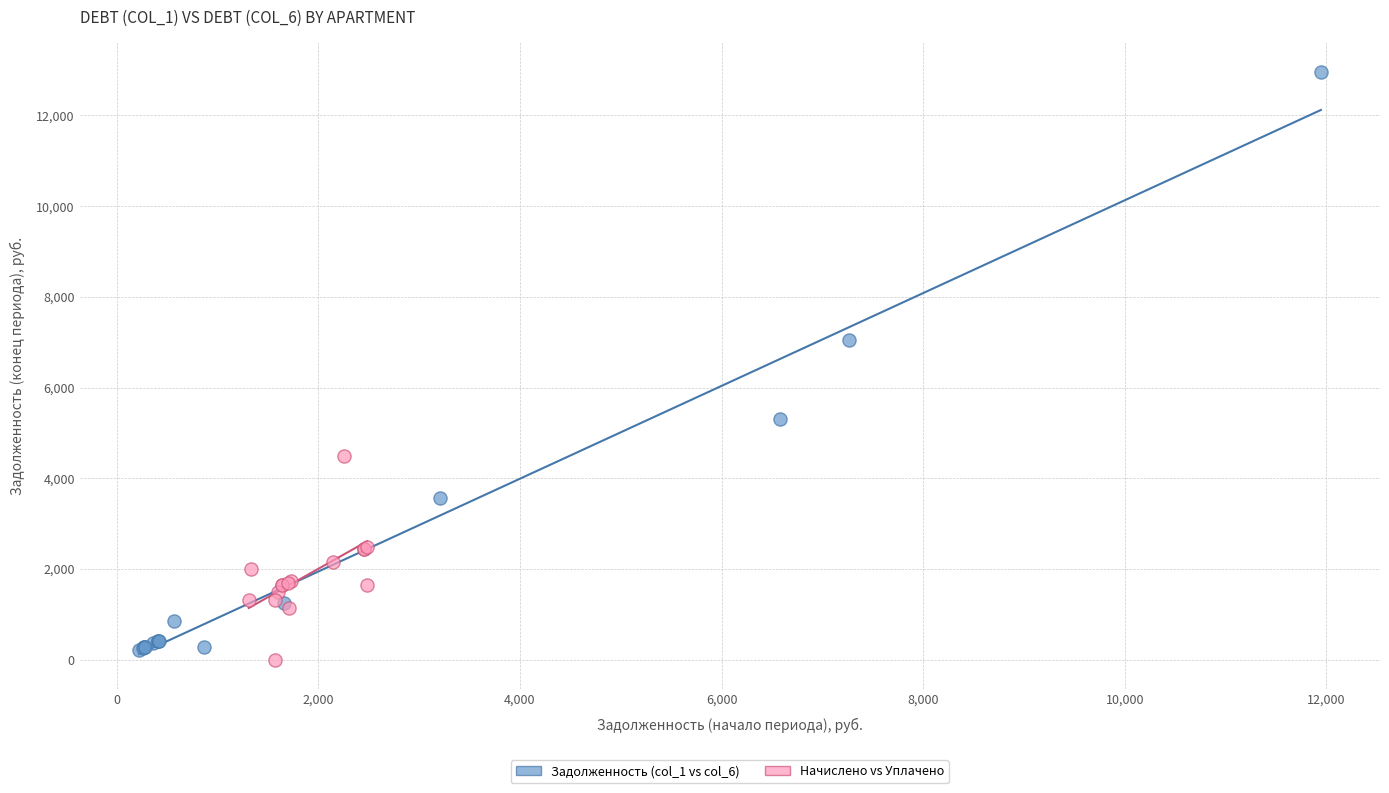

Which series contains the lowest Y value?

Начислено vs Уплачено